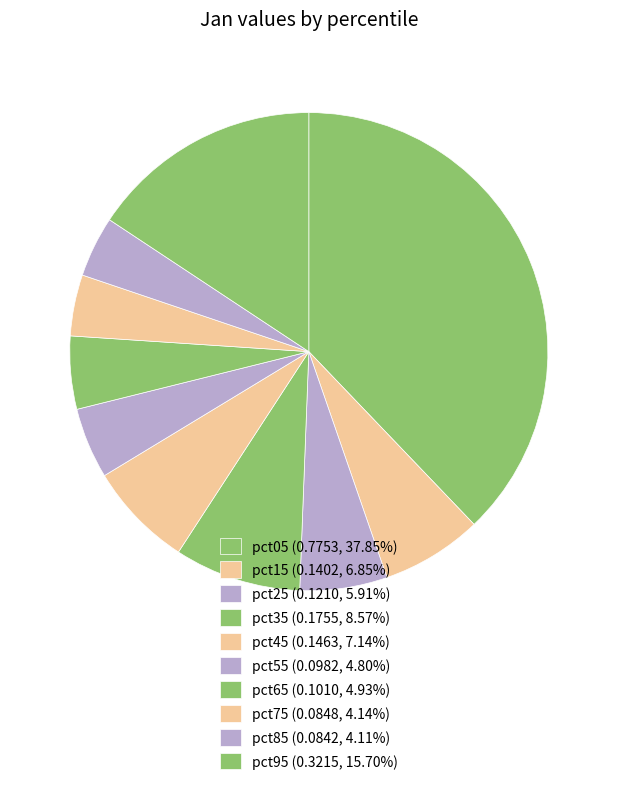

To the nearest percent, what portion does pct65 represent?

5%